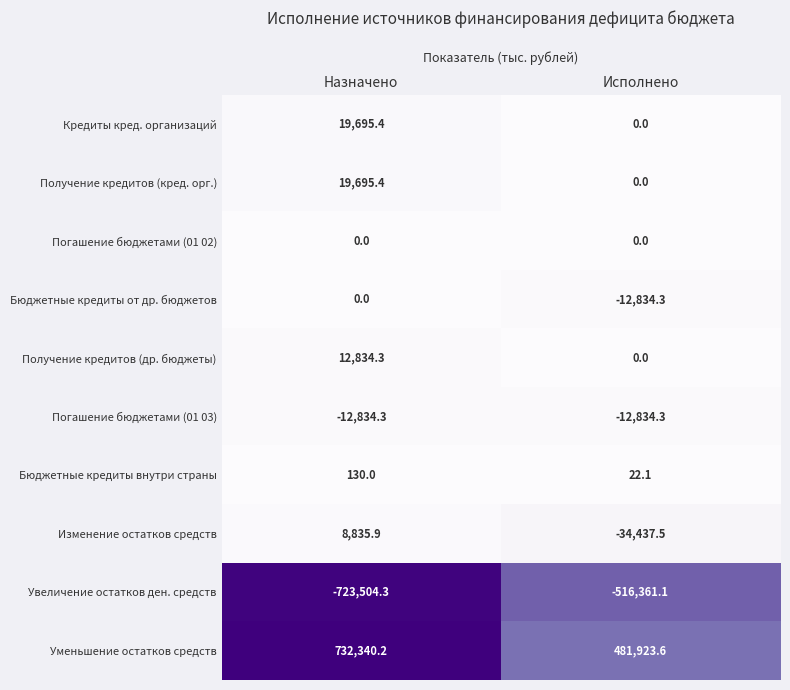

At which category is the sum across all series the highest?

Назначено